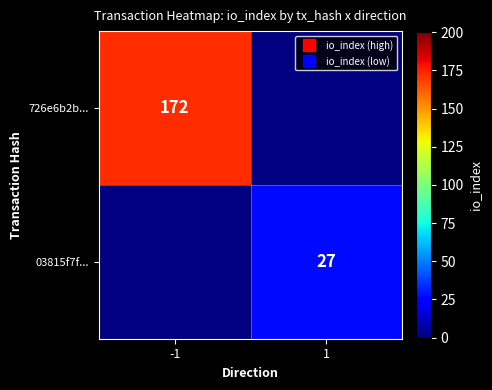

Is the value of 726e6b2b... at -1 greater than the value of 03815f7f... at 1?

Yes